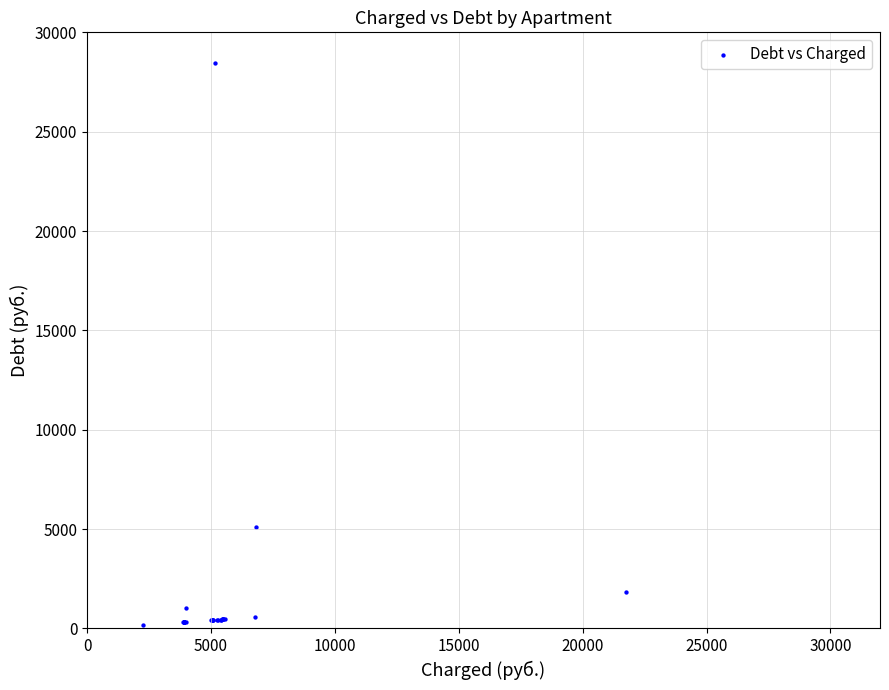

What Y value in the scatter plot is closest to 14334?

5115.4